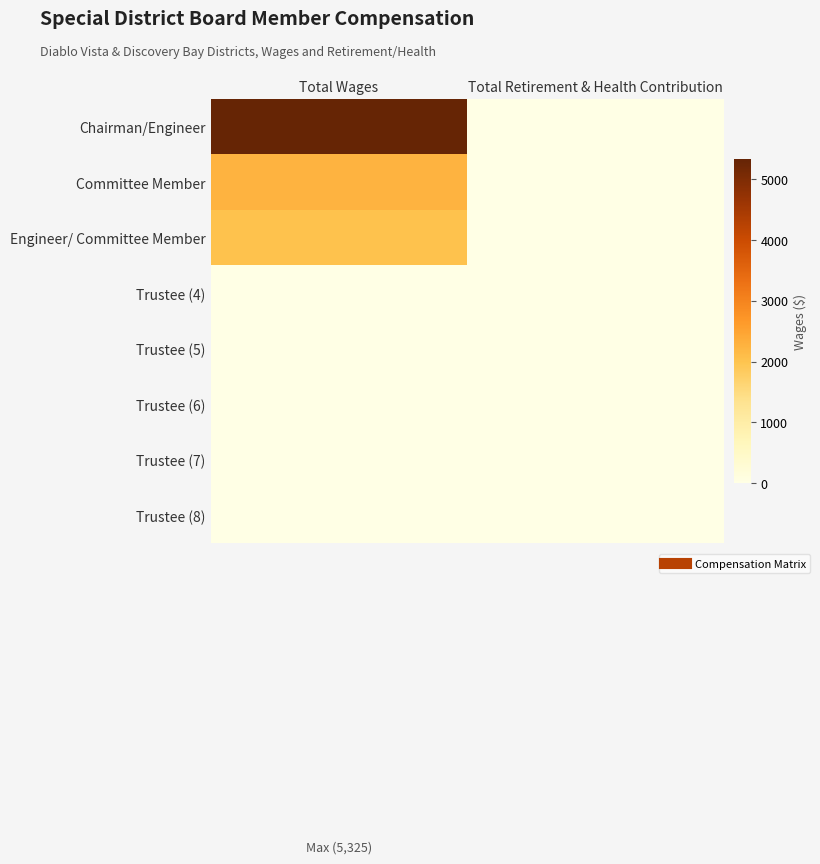

Reading left to right, transcribe all the data shown in this chart.

Chairman/Engineer: Total Wages=5325	Total Retirement & Health Contribution=0
Committee Member: Total Wages=2250	Total Retirement & Health Contribution=0
Engineer/ Committee Member: Total Wages=2025	Total Retirement & Health Contribution=0
Trustee (4): Total Wages=0	Total Retirement & Health Contribution=0
Trustee (5): Total Wages=0	Total Retirement & Health Contribution=0
Trustee (6): Total Wages=0	Total Retirement & Health Contribution=0
Trustee (7): Total Wages=0	Total Retirement & Health Contribution=0
Trustee (8): Total Wages=0	Total Retirement & Health Contribution=0